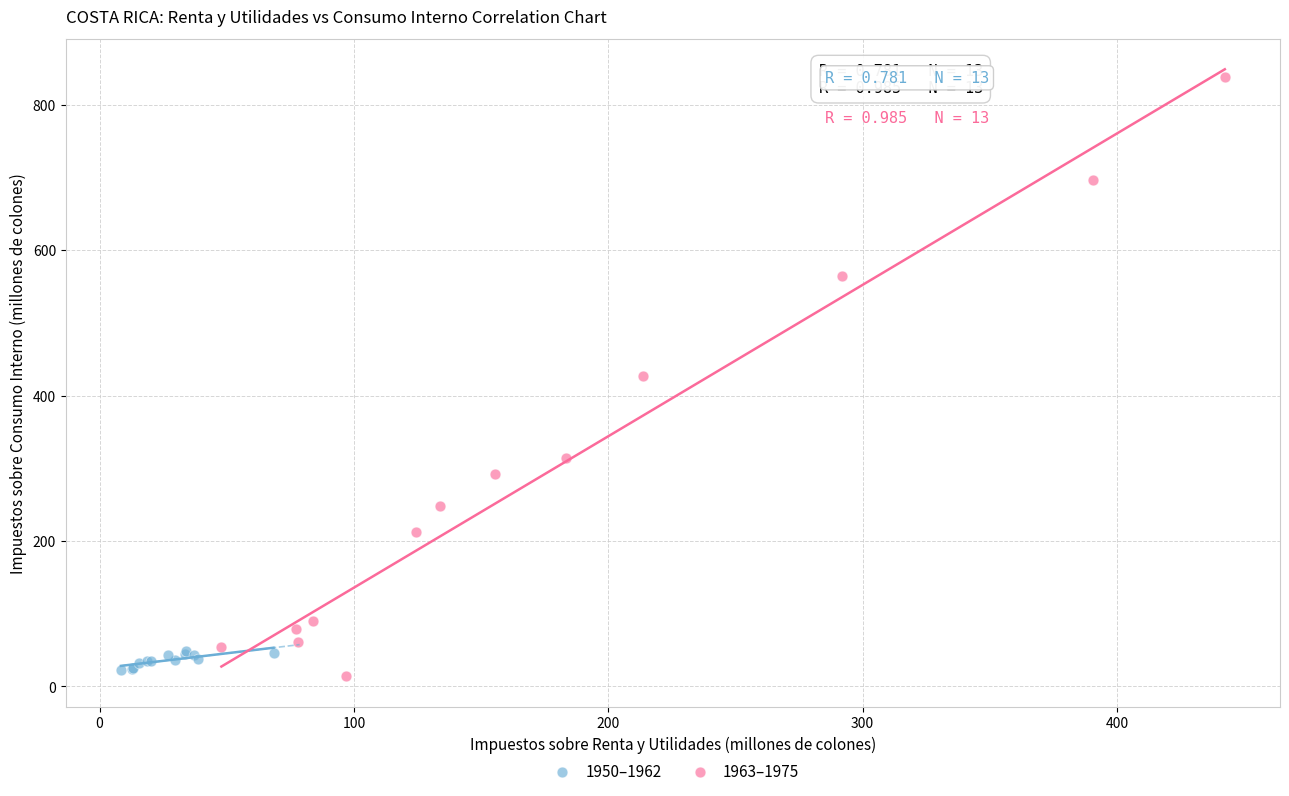

What are all the series names shown in the legend?

1950–1962, 1963–1975